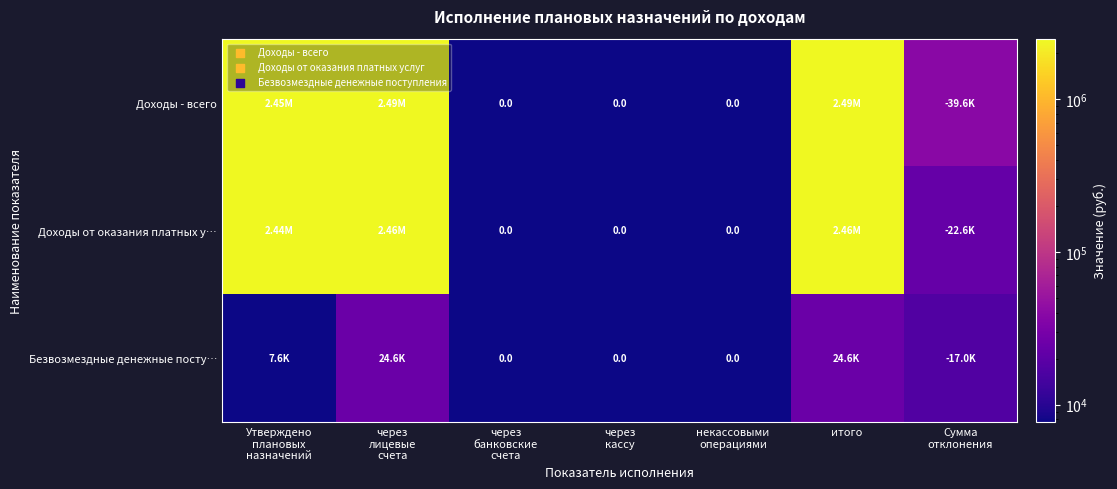

How many categories are shown in the chart?

7